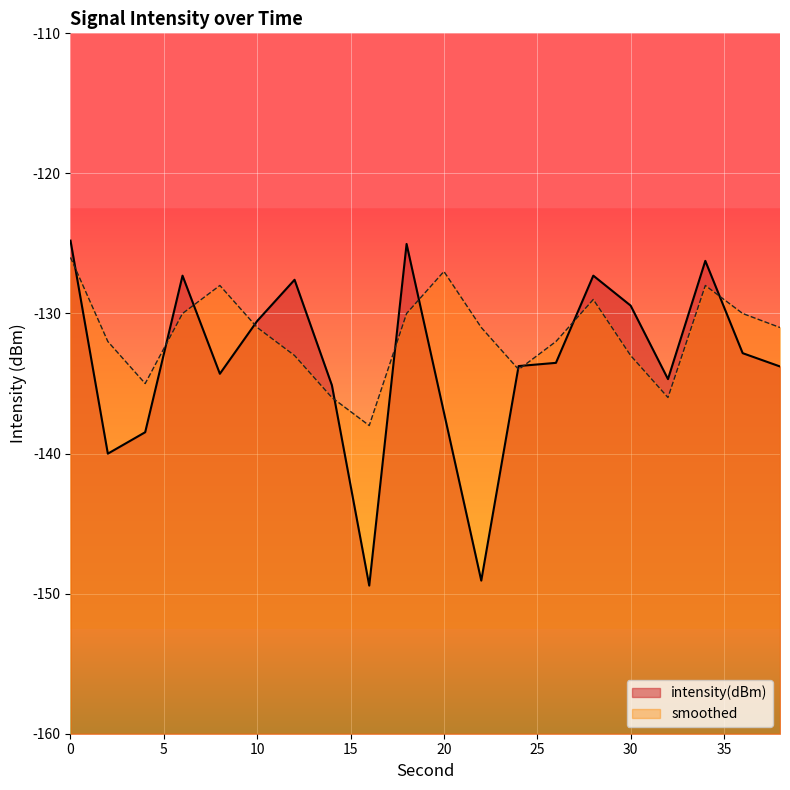

Between 4 and 10, which is larger?

10